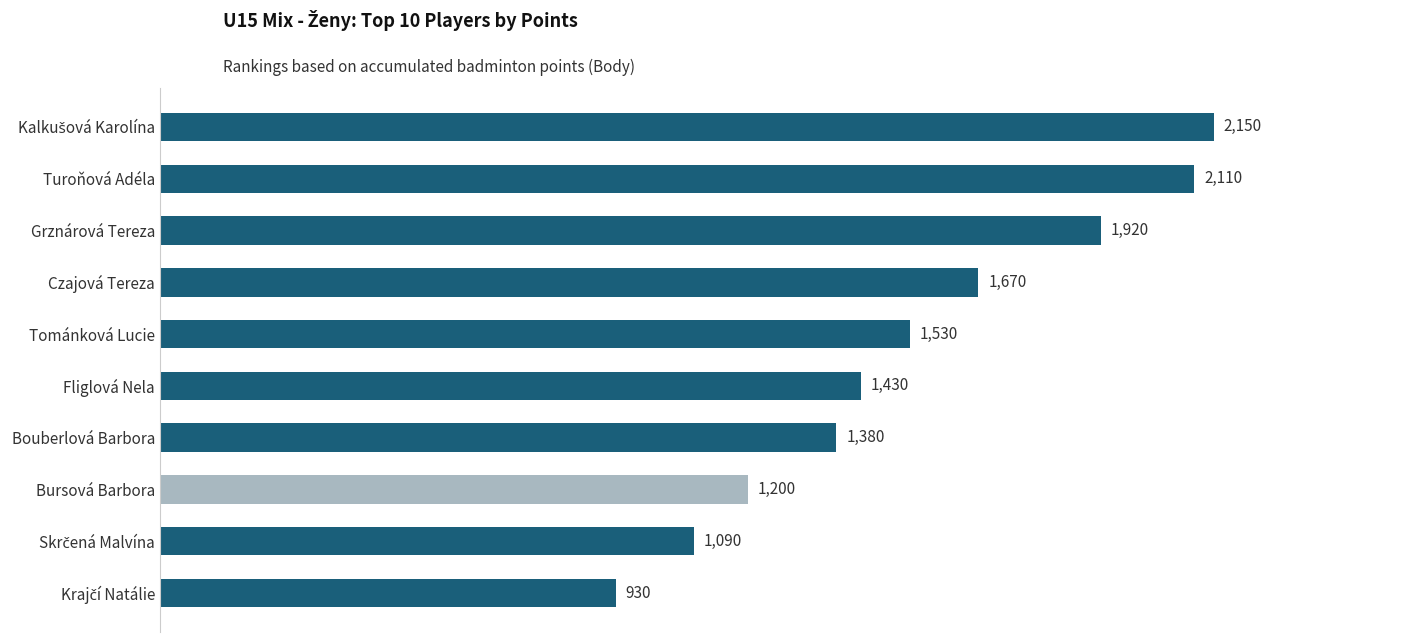

At which label is the value closest to 1540?

Tománková Lucie